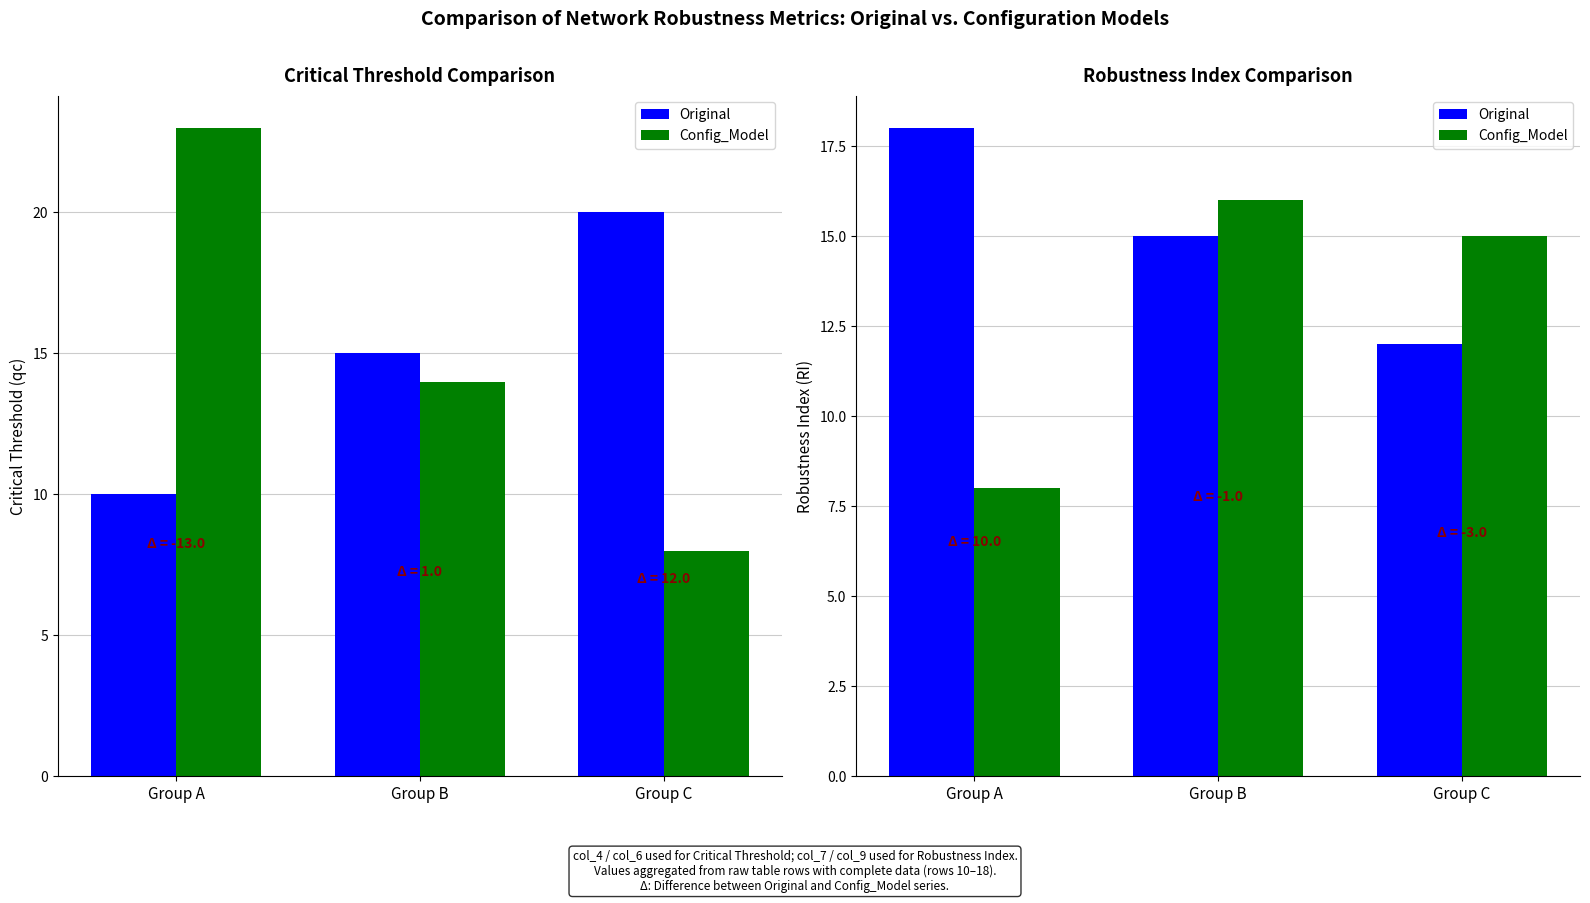

At how many categories does at least one series exceed 14?

3